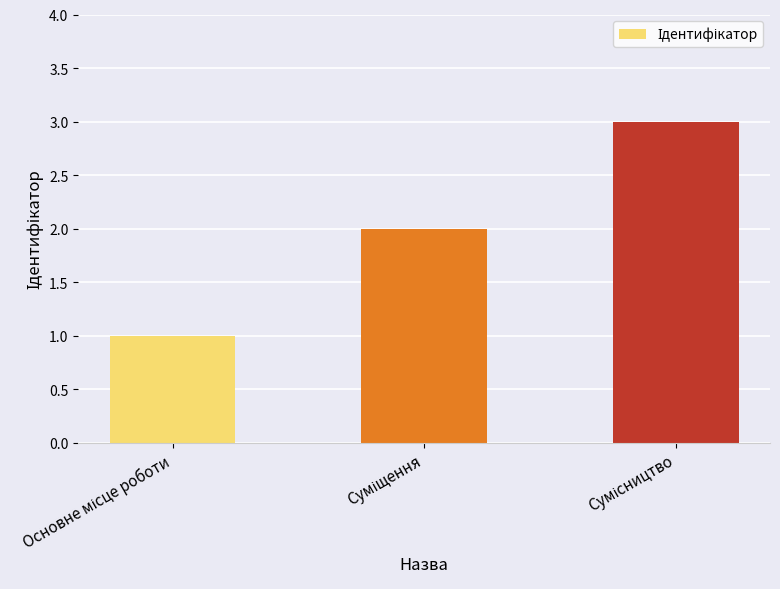

Does the chart contain stacked bars?

No